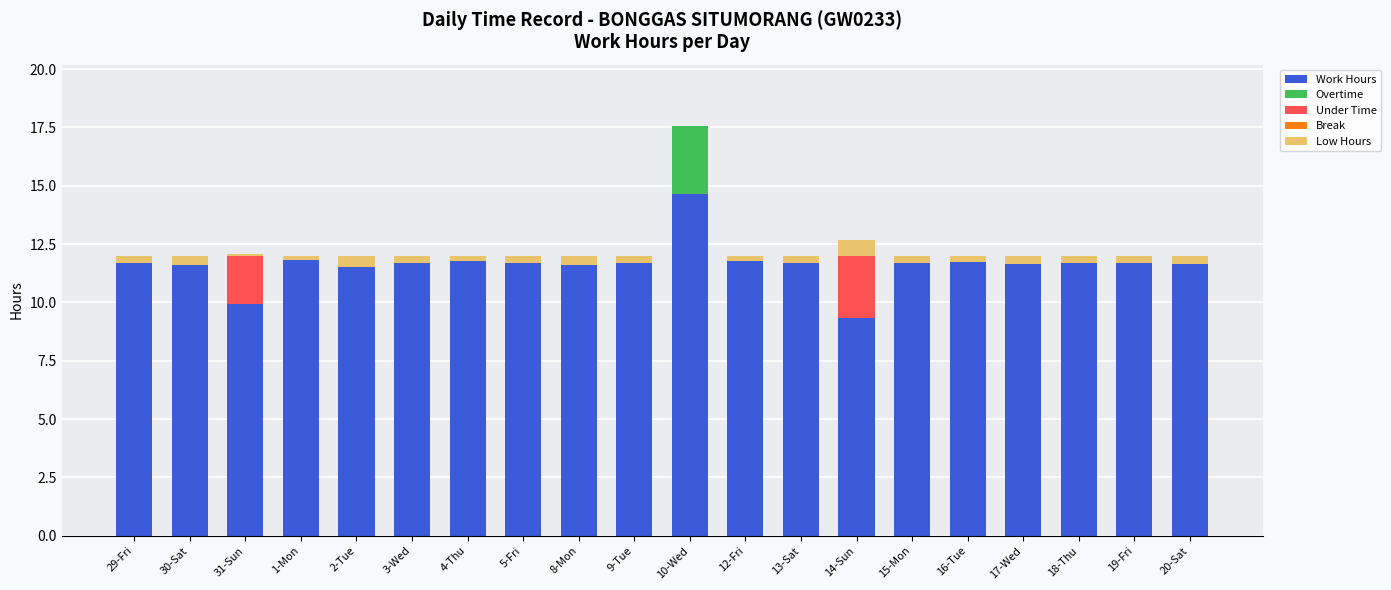

What is the sum of all Work Hours values?

232.6